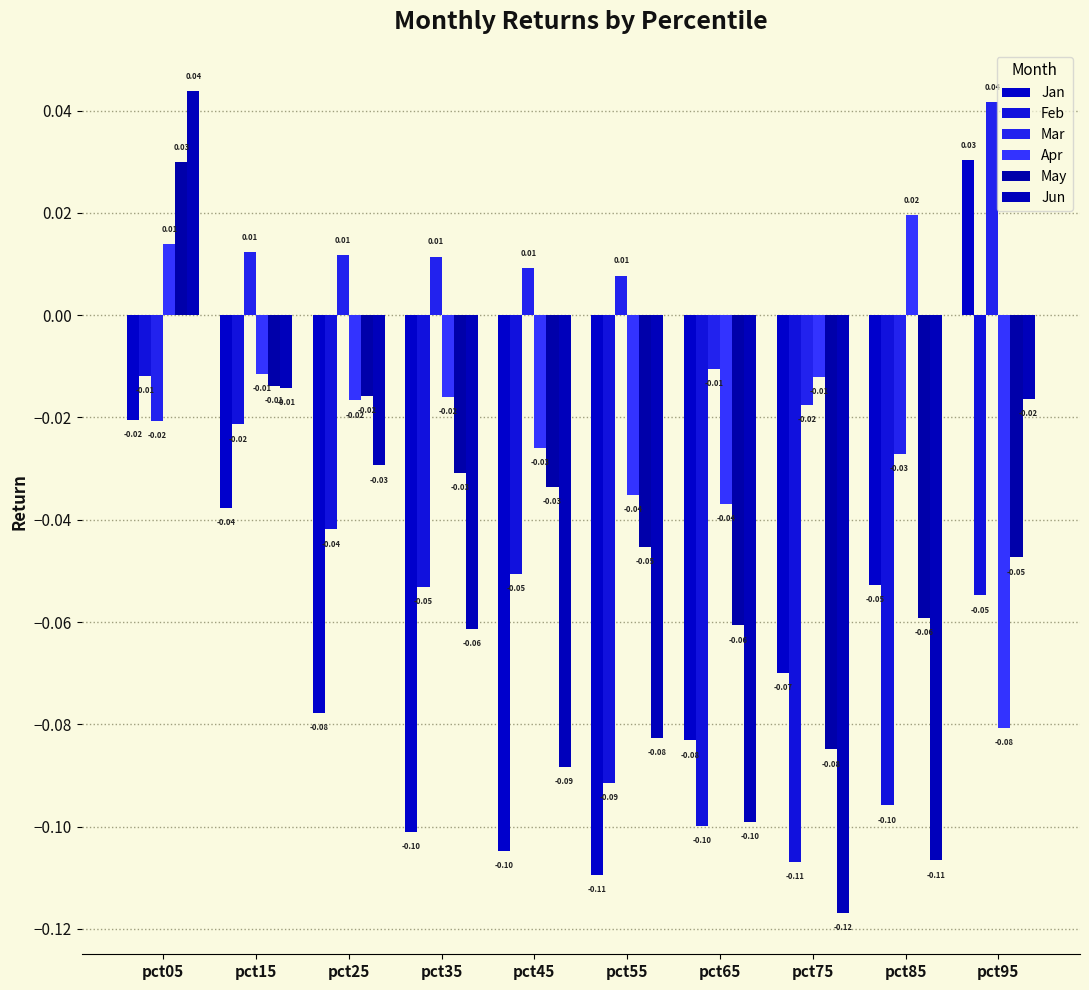

How many data points does each series have?

10